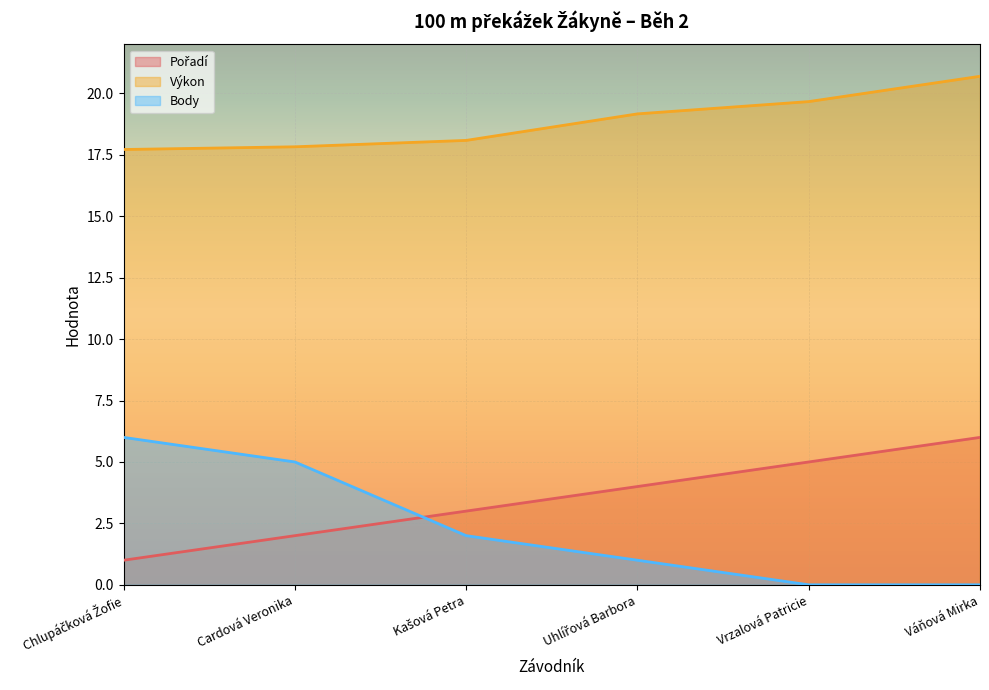

The value of Výkon at Uhlířová Barbora is 19.2. True or false?

True